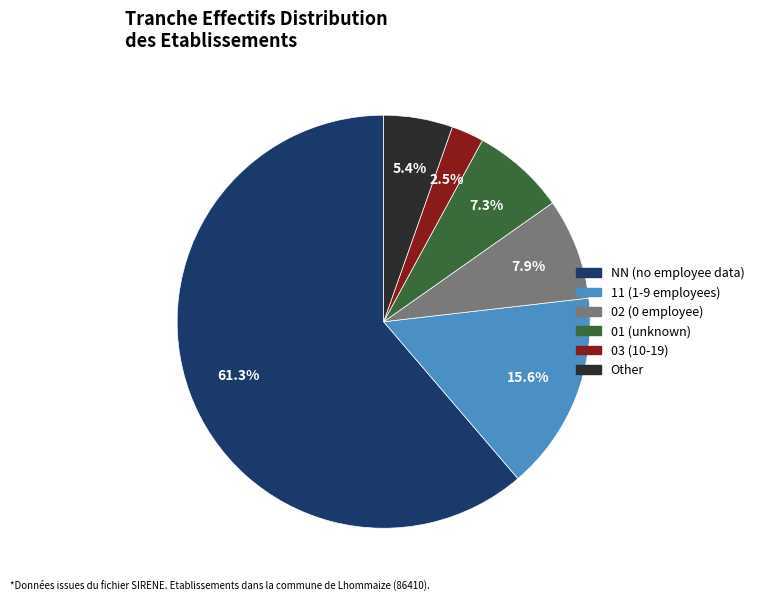

Approximately how many times larger is the value at NN compared to 01?

8.4